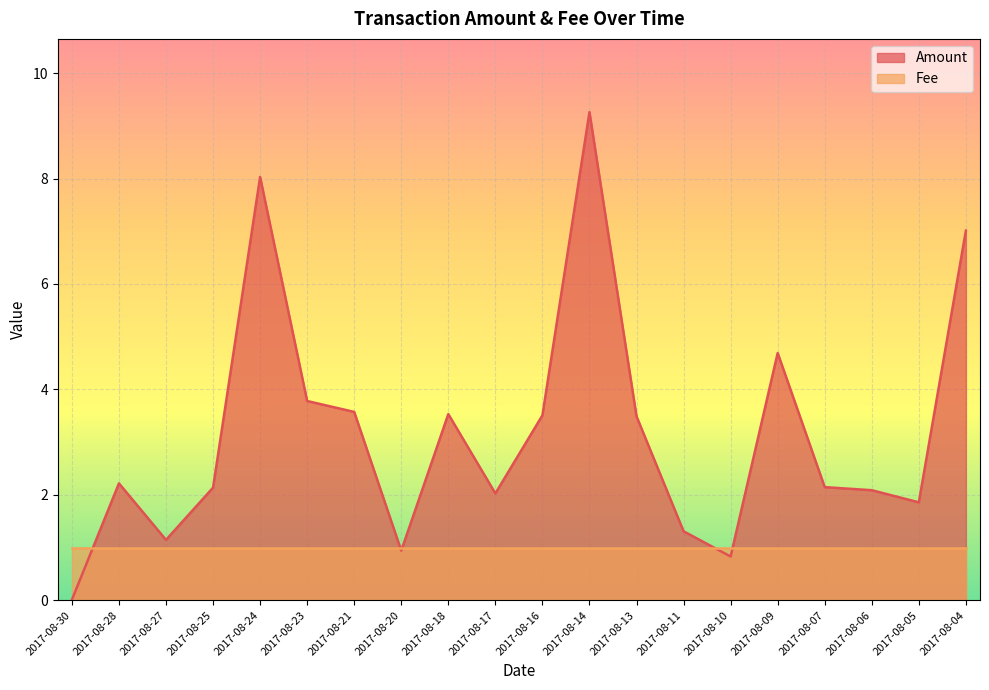

Rank the categories by value from highest to lowest.

2017-08-14, 2017-08-24, 2017-08-04, 2017-08-09, 2017-08-23, 2017-08-21, 2017-08-18, 2017-08-16, 2017-08-13, 2017-08-28, 2017-08-07, 2017-08-25, 2017-08-06, 2017-08-17, 2017-08-05, 2017-08-11, 2017-08-27, 2017-08-20, 2017-08-10, 2017-08-30